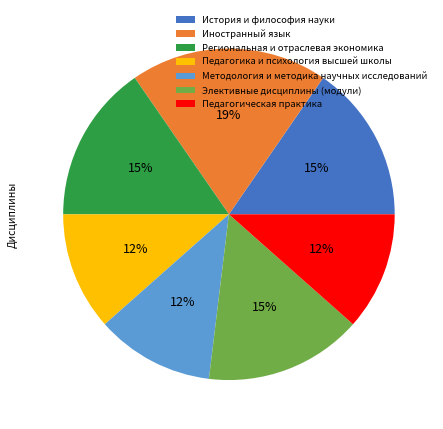

Is it true that Педагогическая практика is 12% of the pie?

True